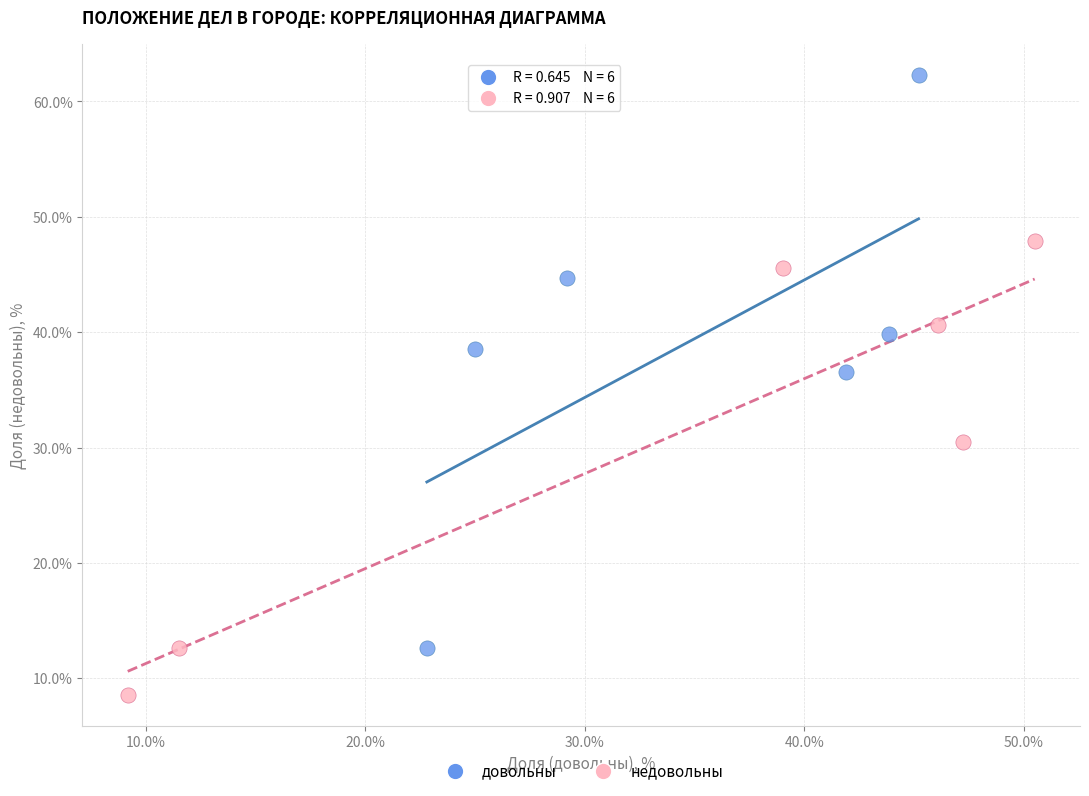

Which series has the widest spread of Y values?

довольны